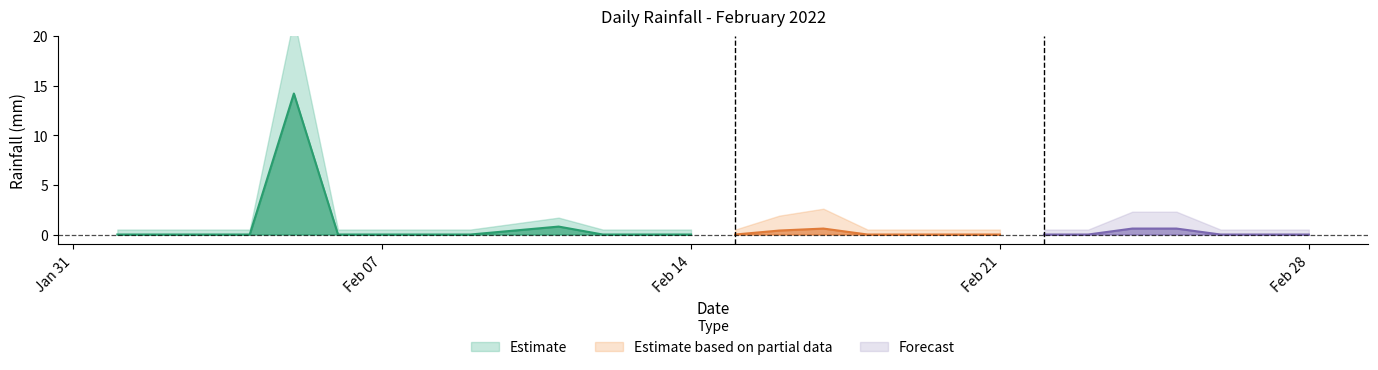

Rank the categories by value from highest to lowest.

2022-02-05, 2022-02-11, 2022-02-17, 2022-02-24, 2022-02-25, 2022-02-10, 2022-02-16, 2022-02-01, 2022-02-02, 2022-02-03, 2022-02-04, 2022-02-06, 2022-02-07, 2022-02-08, 2022-02-09, 2022-02-12, 2022-02-13, 2022-02-14, 2022-02-15, 2022-02-18, 2022-02-19, 2022-02-20, 2022-02-21, 2022-02-22, 2022-02-23, 2022-02-26, 2022-02-27, 2022-02-28